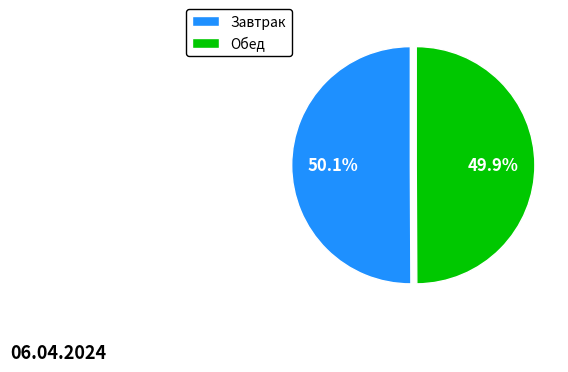

What is the ratio of the value at Обед to the value at Завтрак?

1.0